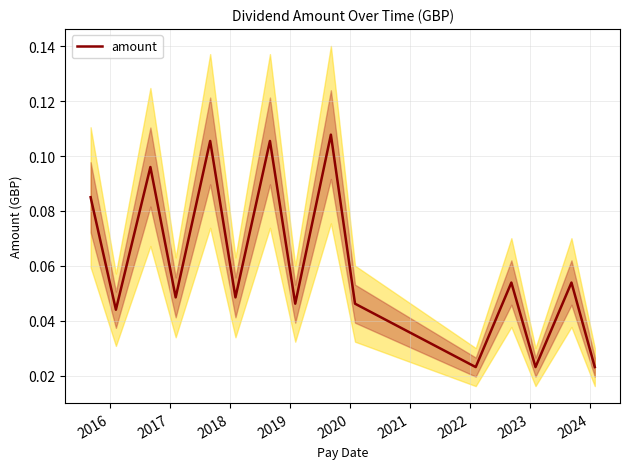

How many categories are shown in the chart?

15